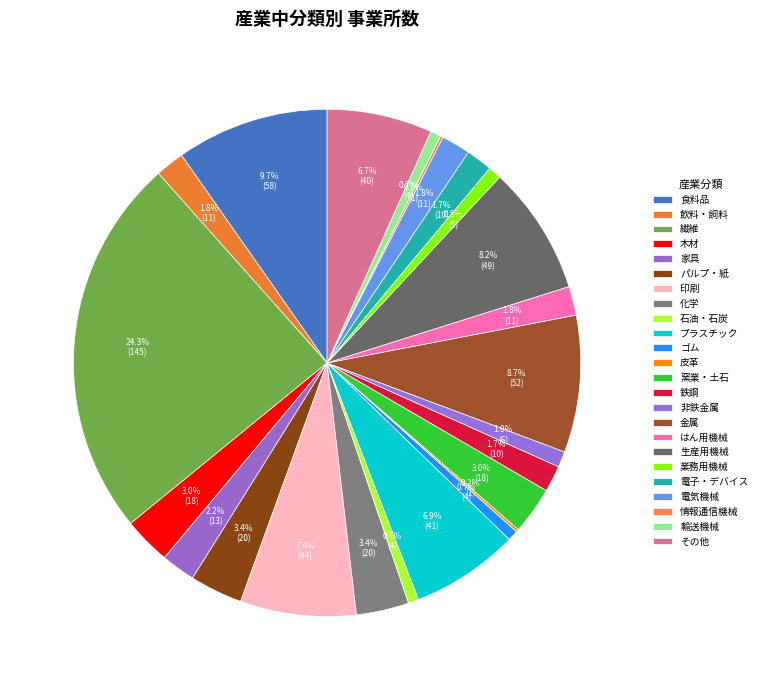

Rank the categories by value from lowest to highest.

皮革, 情報通信機械, 石油・石炭, ゴム, 輸送機械, 業務用機械, 非鉄金属, 鉄鋼, 電子・デバイス, 飲料・飼料, はん用機械, 電気機械, 家具, 木材, 窯業・土石, パルプ・紙, 化学, その他, プラスチック, 印刷, 生産用機械, 金属, 食料品, 繊維